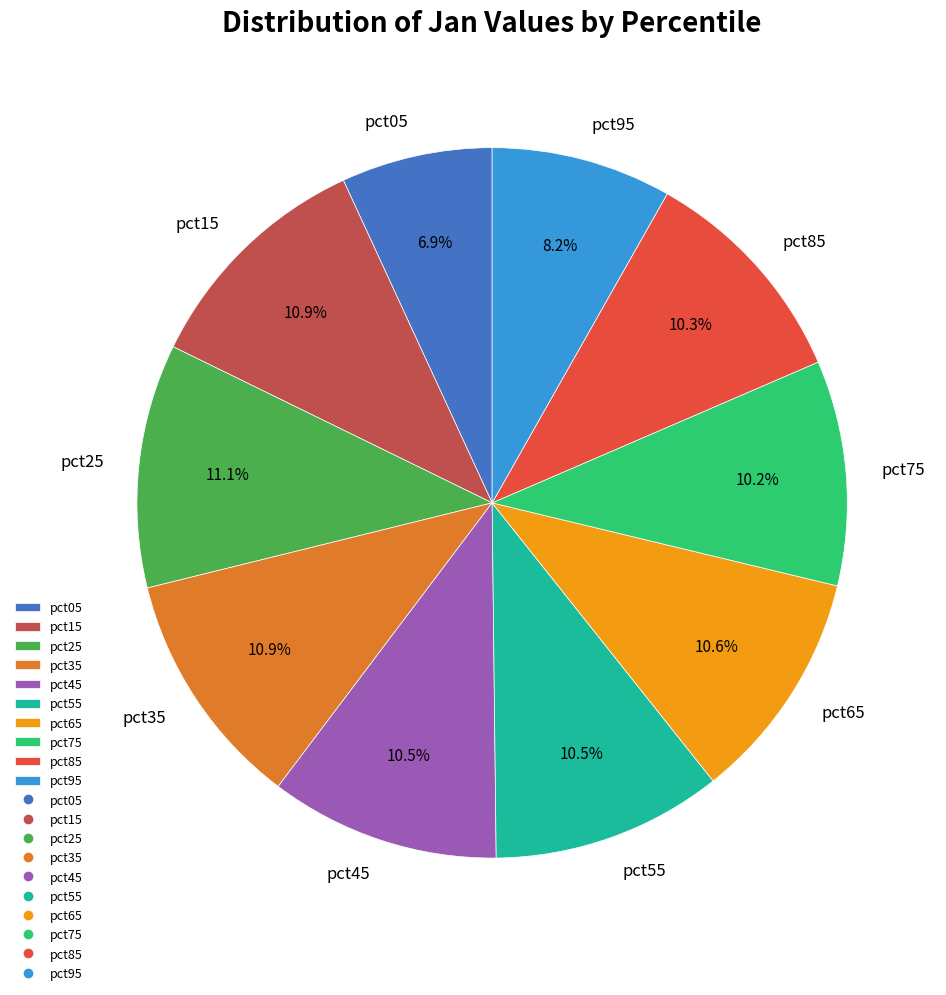

The pct75 slice represents 16% of the pie. True or false?

False